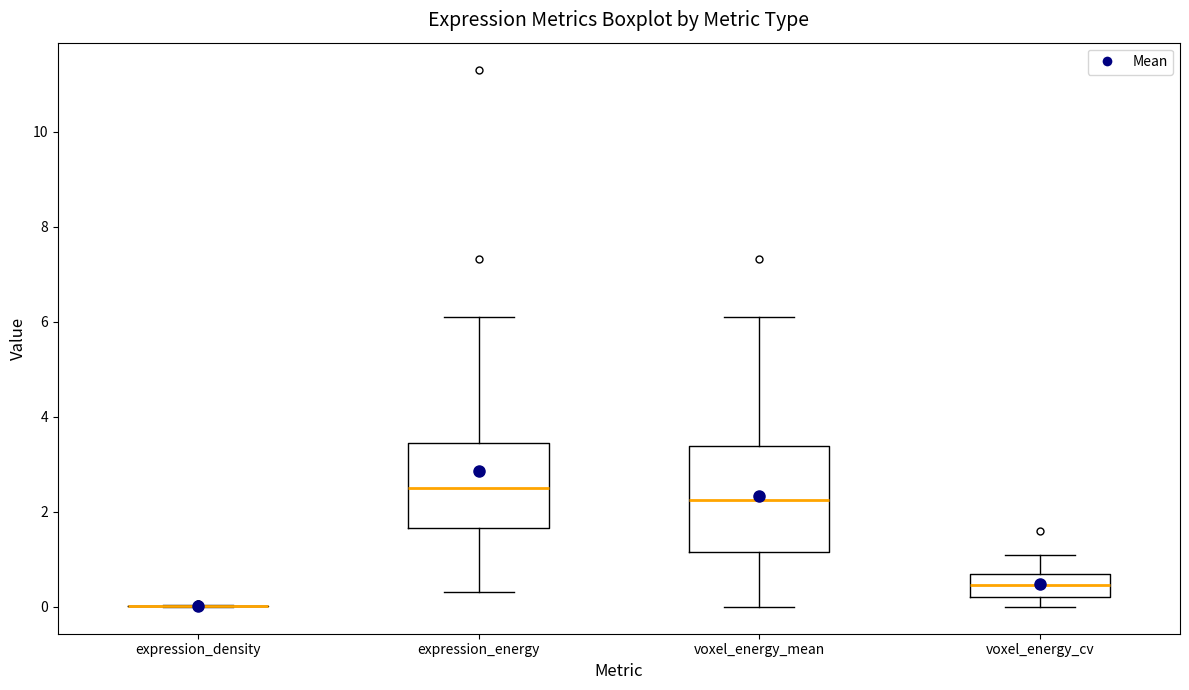

Reading left to right, transcribe this box plot: for each box, give where its median line is, the range the box spans, and where its two whiskers end, as read against the y-axis. The values are not printed on the chart, so give them approximately, as read against the axis.

expression_density: box collapsed to a line at 0.0, whiskers 0.0 to 0.0
expression_energy: median 2.6, box 1.6 to 3.4, whiskers 0.4 to 6.2
voxel_energy_mean: median 2.2, box 1.2 to 3.4, whiskers 0.0 to 6.2
voxel_energy_cv: median 0.4, box 0.2 to 0.6, whiskers 0.0 to 1.0